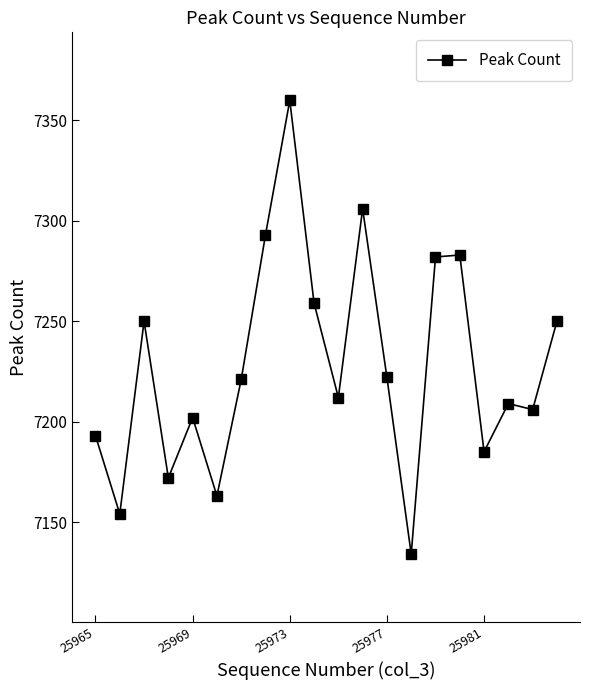

What is the value of the 4th point from the left?

7172